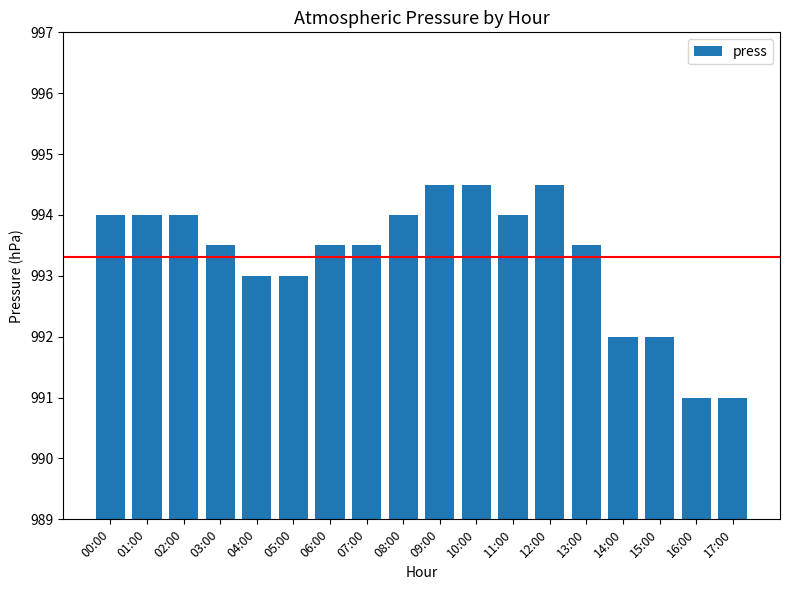

What is the difference between the values at 02:00 and 04:00?

1.0